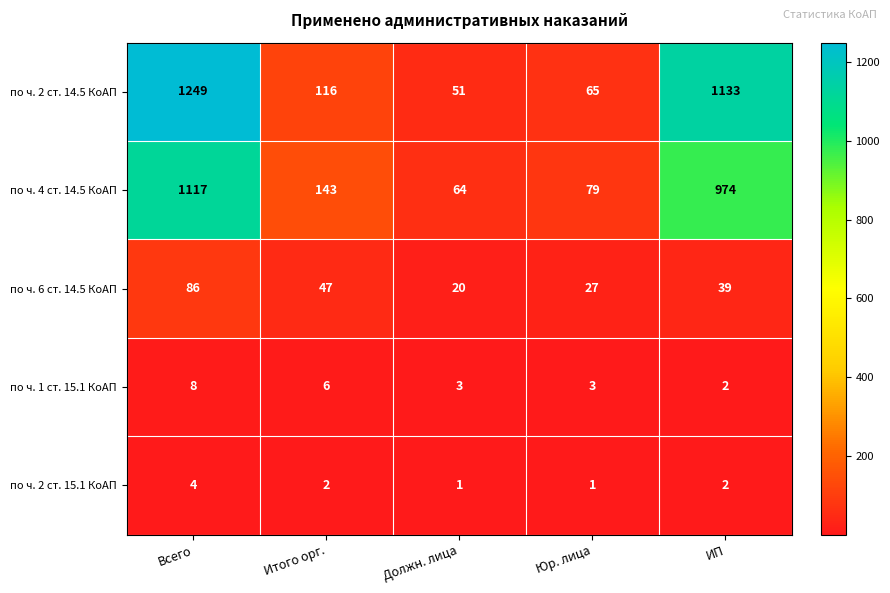

Which series has the largest total across all categories?

по ч. 2 ст. 14.5 КоАП